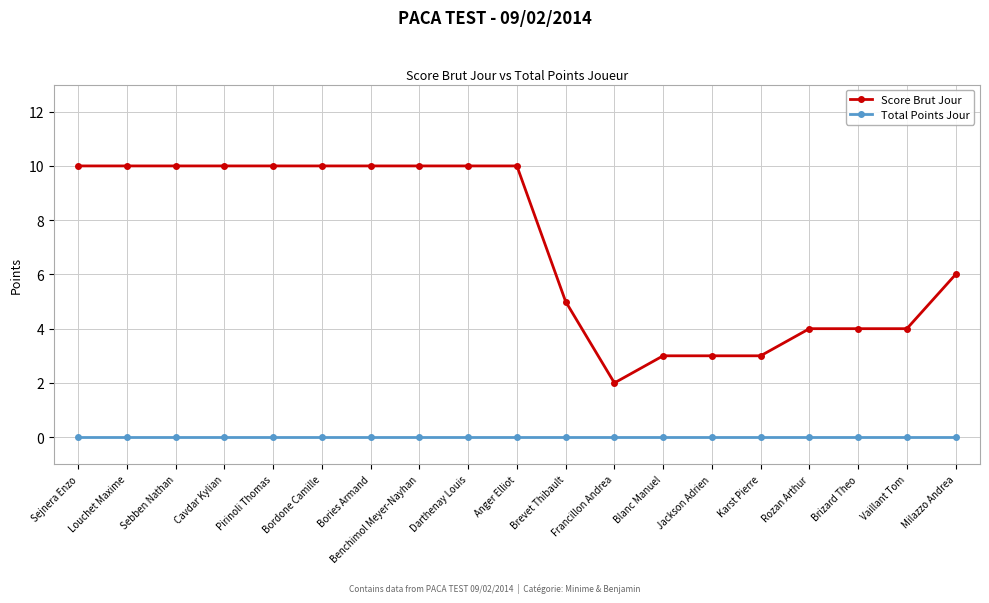

Count the Score Brut Jour values in the range 4 to 10.

15